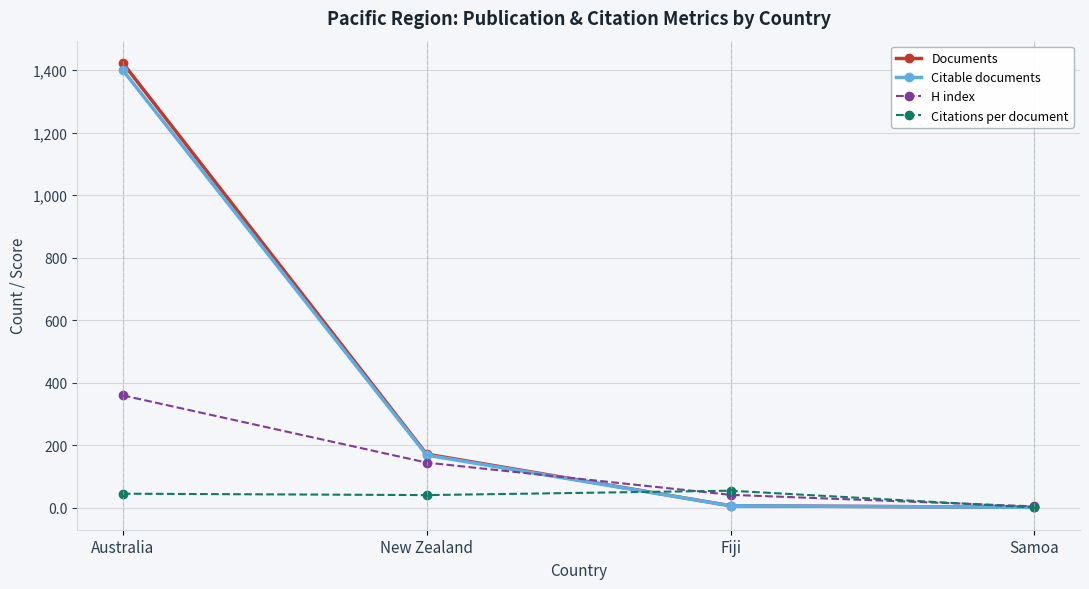

At which category is the sum across all series the highest?

Australia